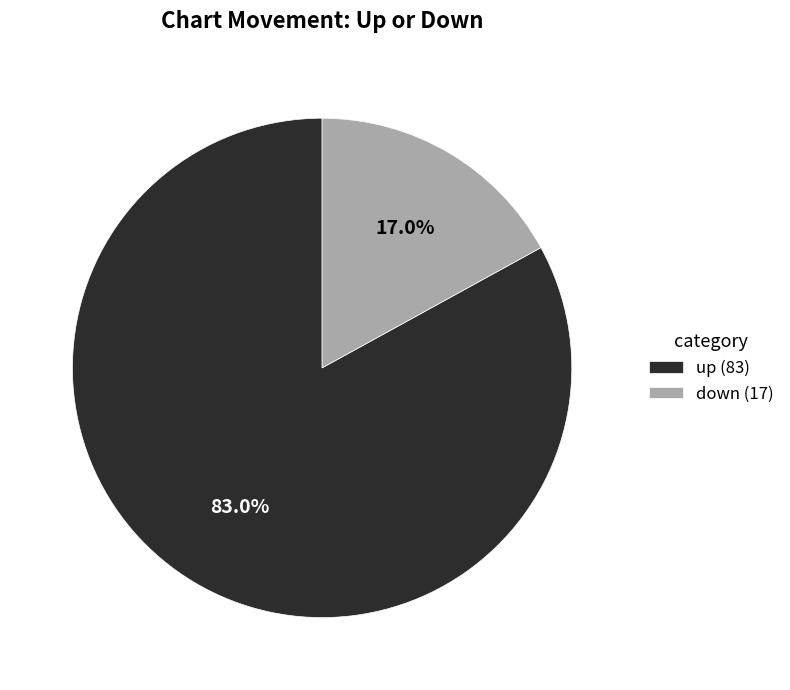

What is the majority slice?

up